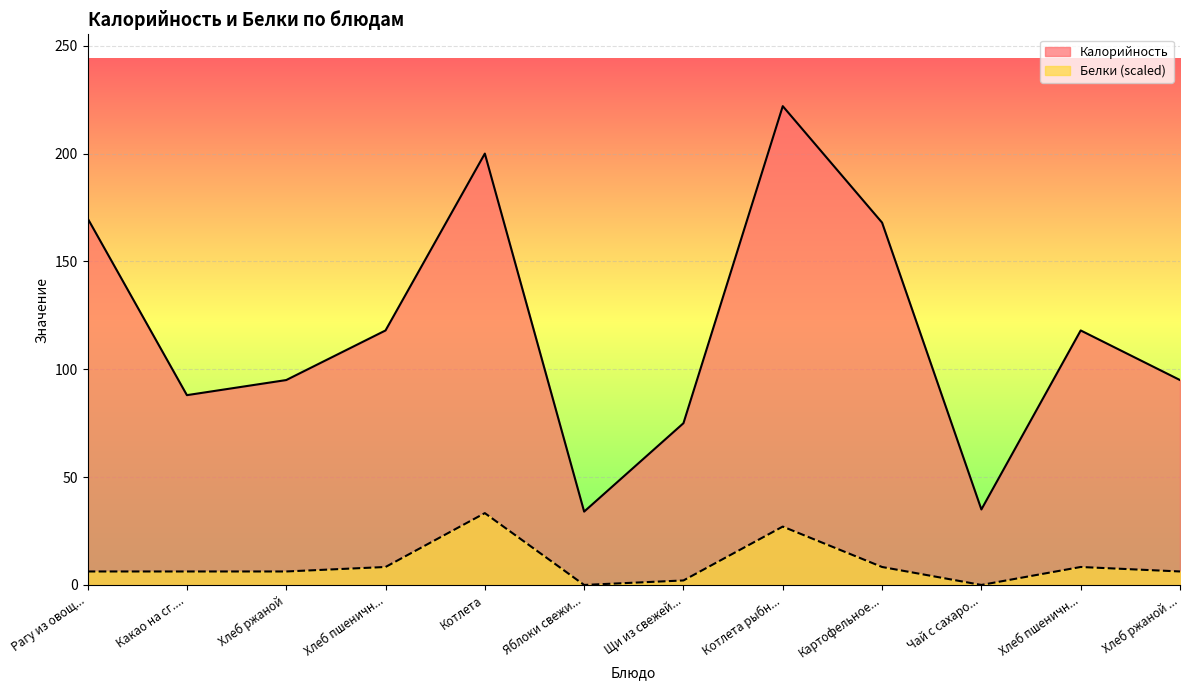

What is the spread (max minus min) of values at Рагу из овощ...?

163.8